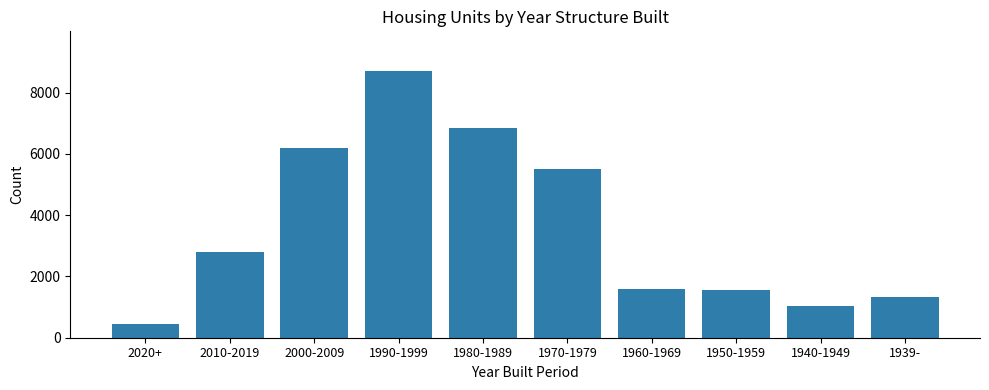

Reading left to right, transcribe all the data shown in this chart.

446	2794	6179	8693	6838	5505	1589	1541	1043	1332